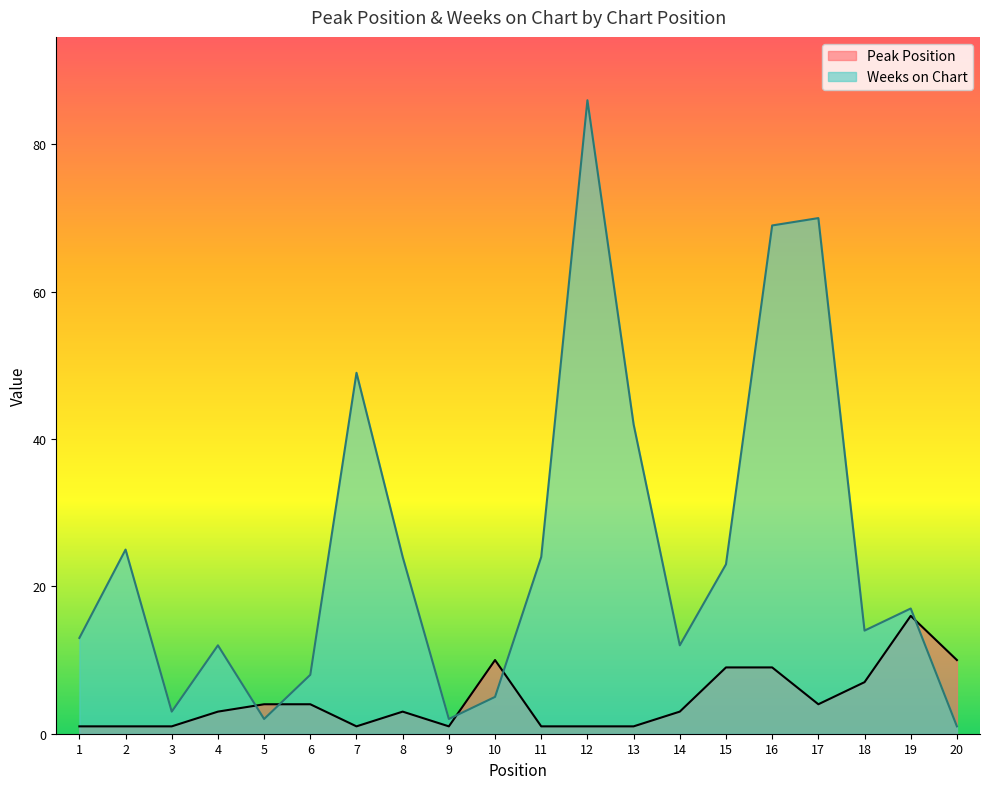

True or false: Weeks on Chart has a value of 21 at 1.

False